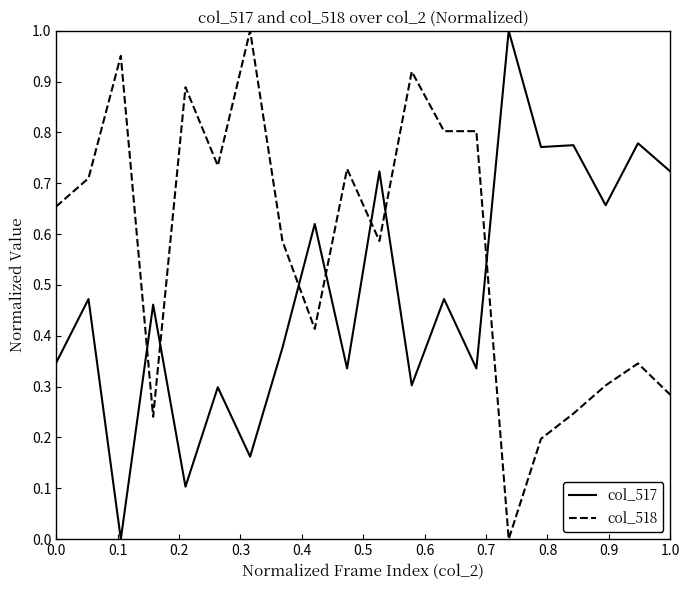

True or false: col_518 and col_517 intersect in this chart.

True